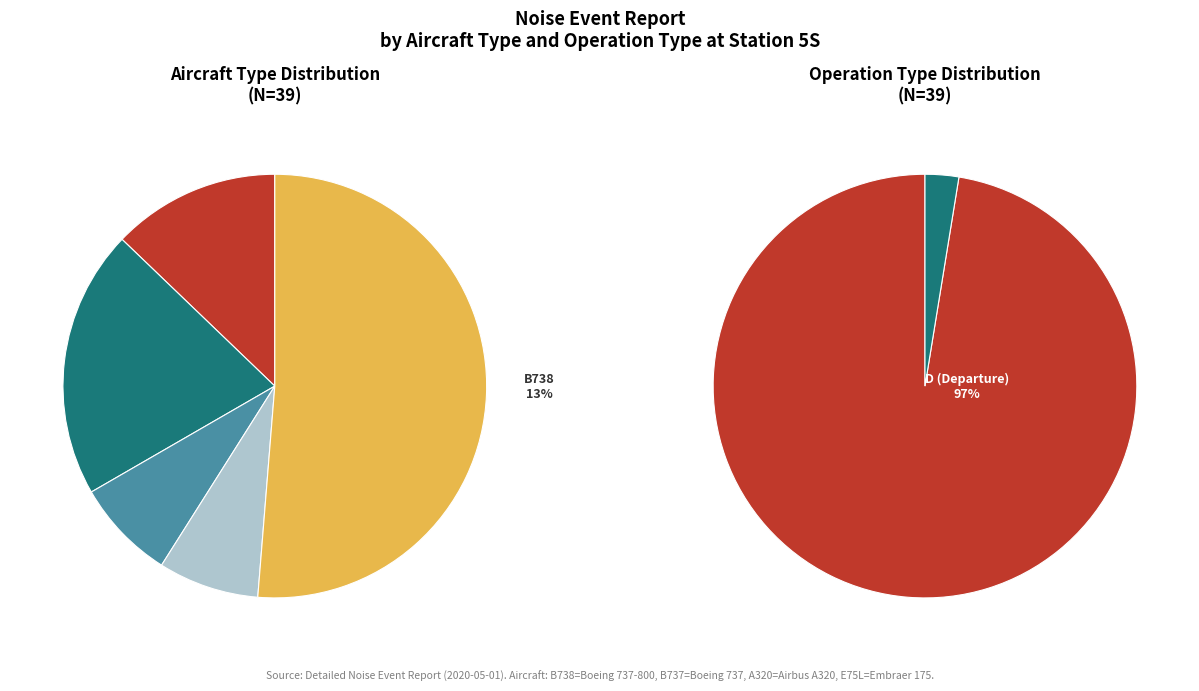

What percentage is the 4 slice, to the nearest percent?

19%